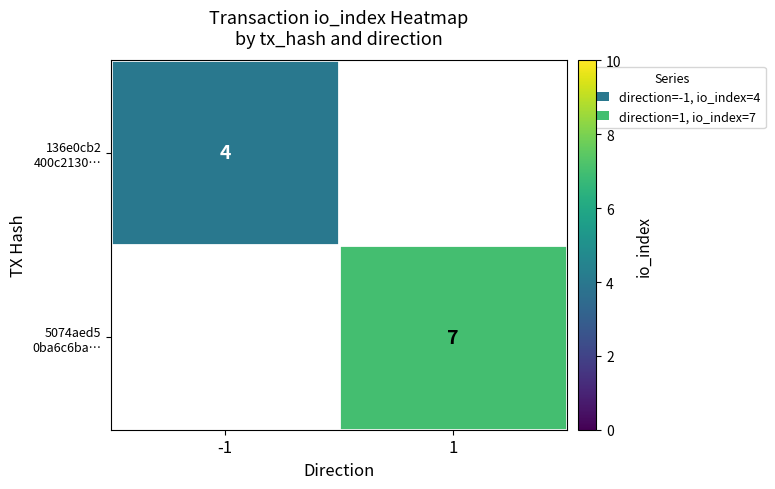

How many series are shown in this chart?

2